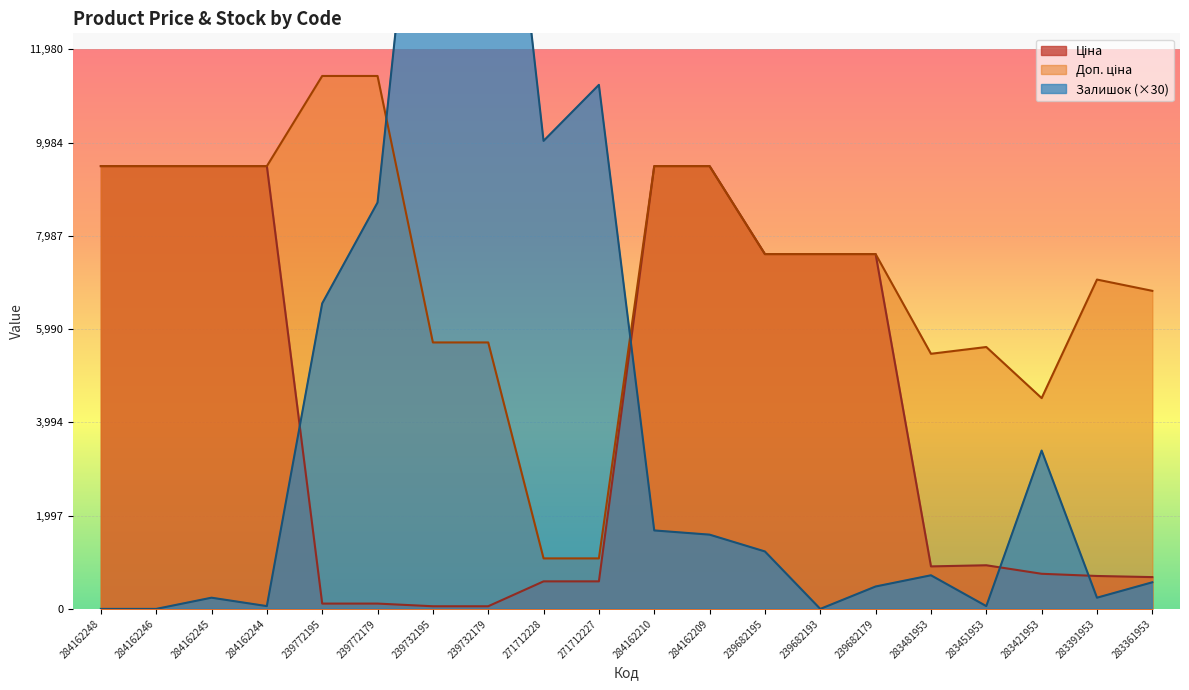

True or false: Доп. ціна and Ціна intersect in this chart.

False